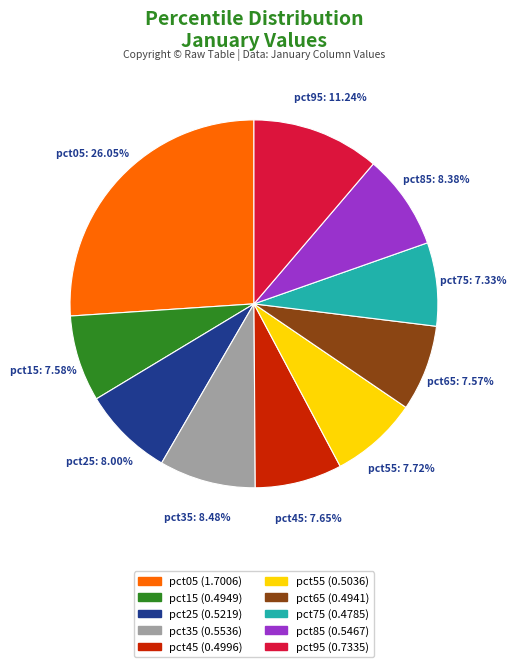

Is there any slice that represents more than half of the pie?

No